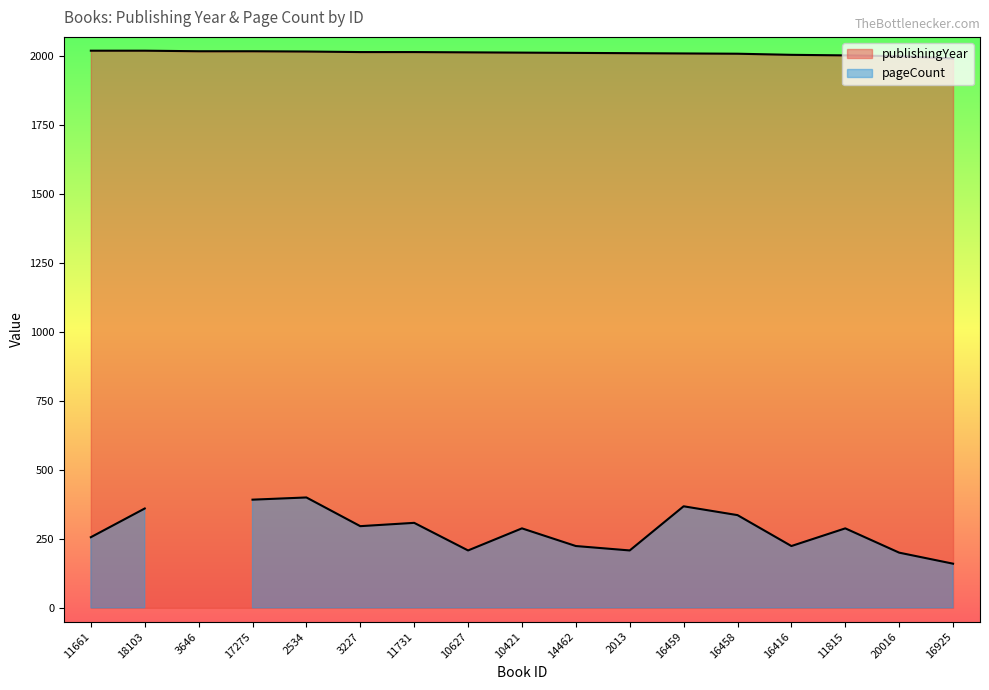

Where is the data nearest to the value 2005?

16416